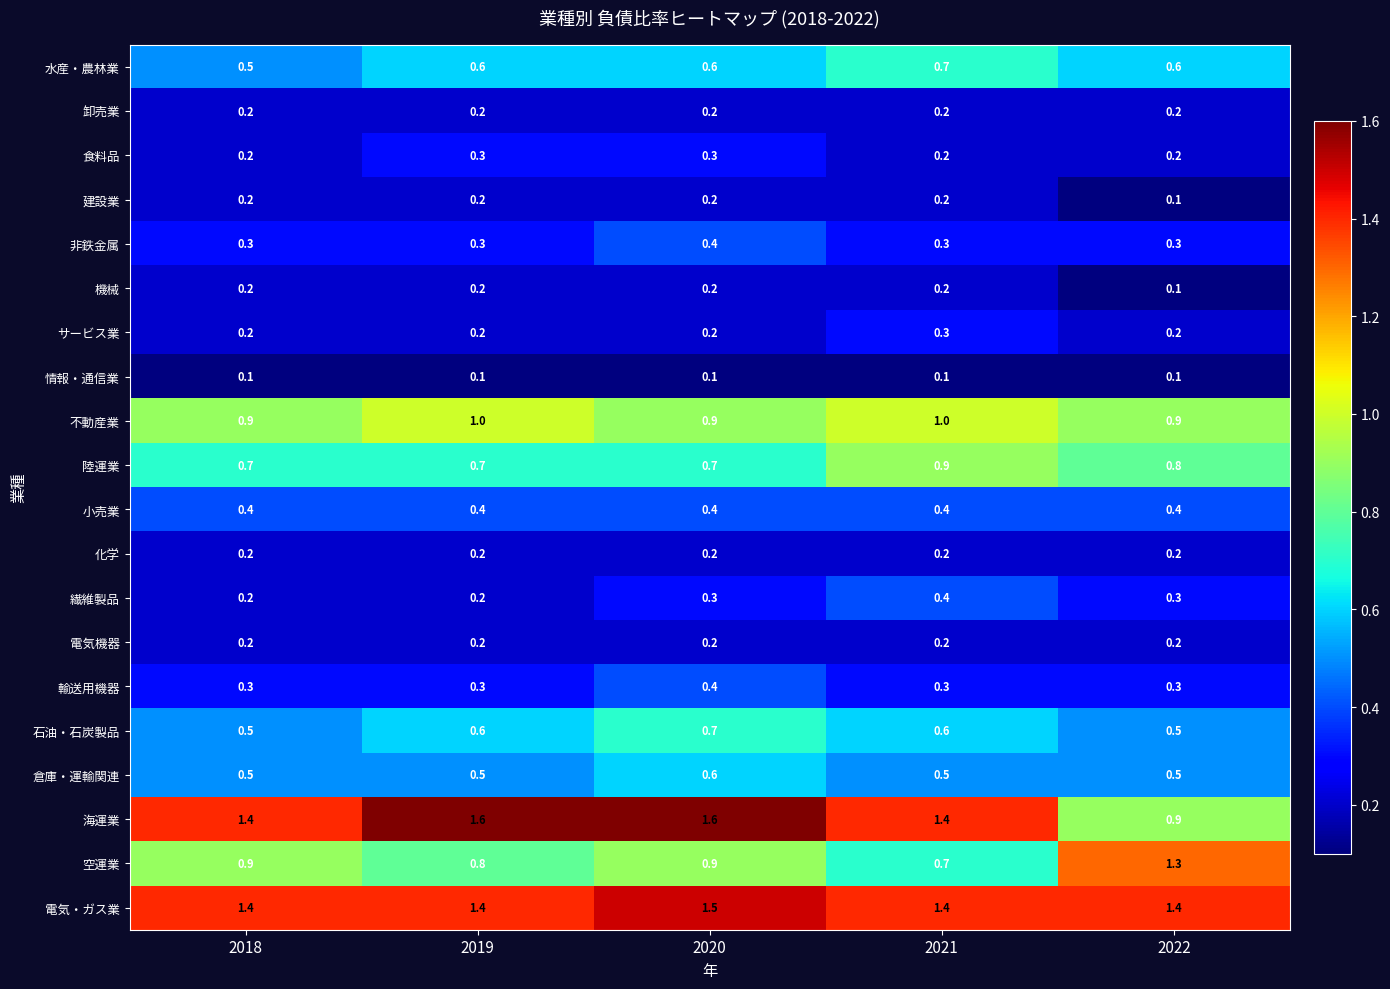

What is the sum of all 情報・通信業 values?

0.5